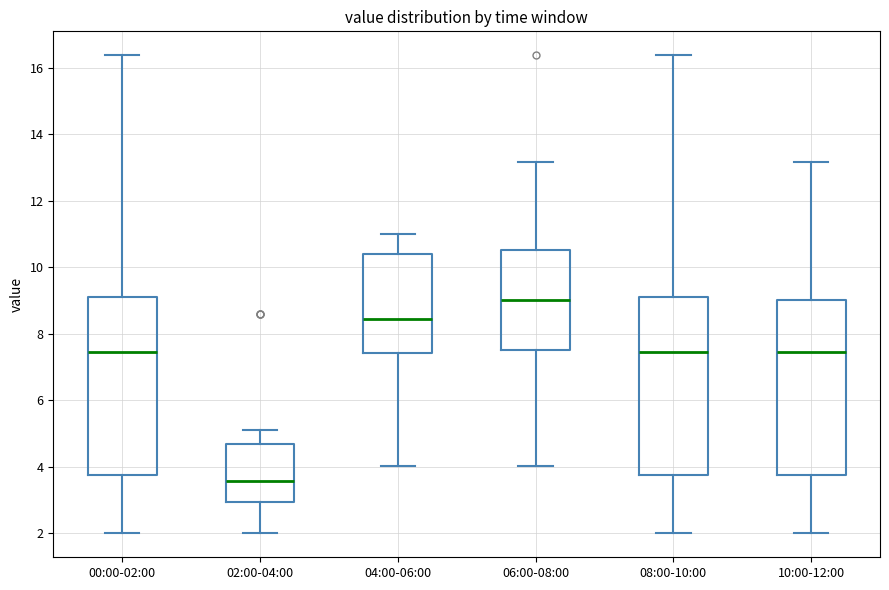

Reading left to right, transcribe this box plot: for each box, give where its median line is, the range the box spans, and where its two whiskers end, as read against the y-axis. The values are not printed on the chart, so give them approximately, as read against the axis.

00:00-02:00: median 7.4, box 3.8 to 9.0, whiskers 2.0 to 16.4
02:00-04:00: median 3.6, box 3.0 to 4.8, whiskers 2.0 to 5.2
04:00-06:00: median 8.4, box 7.4 to 10.4, whiskers 4.0 to 11.0
06:00-08:00: median 9.0, box 7.6 to 10.6, whiskers 4.0 to 13.2
08:00-10:00: median 7.4, box 3.8 to 9.0, whiskers 2.0 to 16.4
10:00-12:00: median 7.4, box 3.8 to 9.0, whiskers 2.0 to 13.2